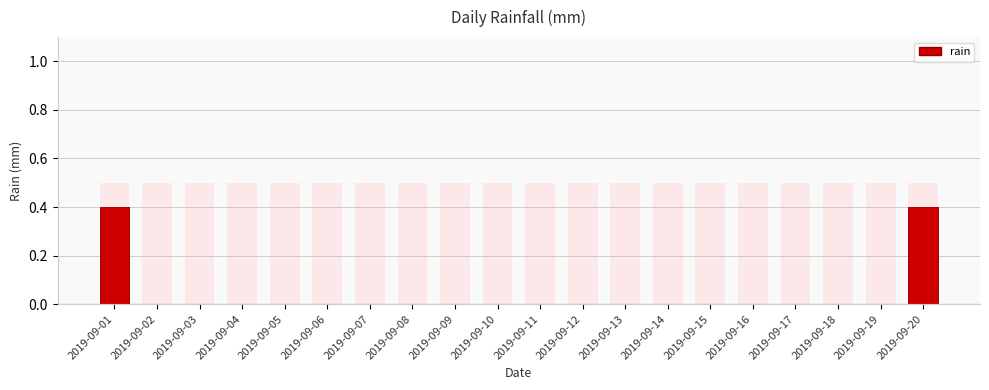

At which label is the value closest to 0?

2019-09-02